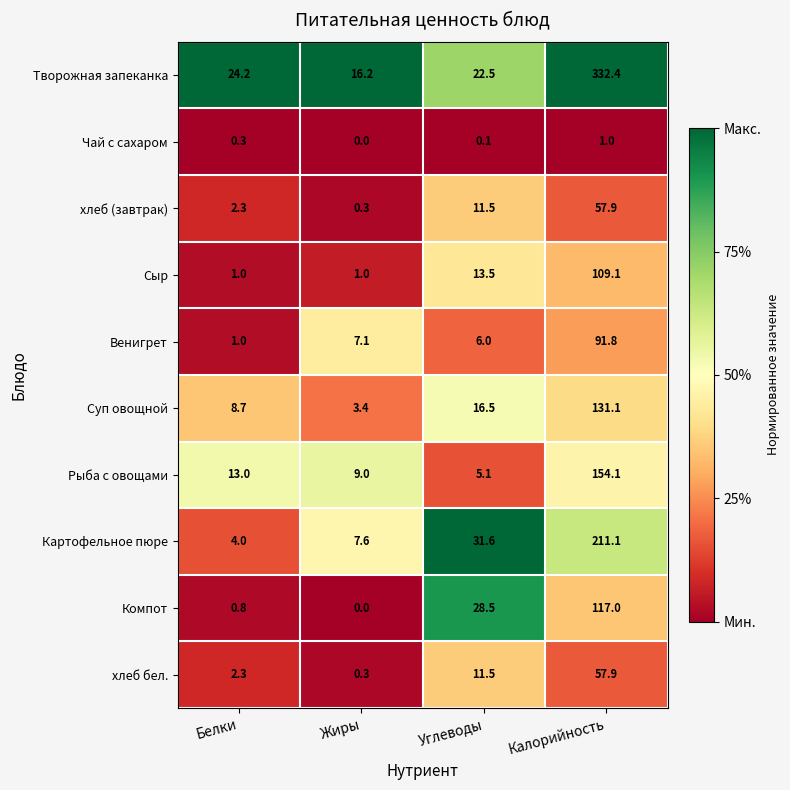

Which series has the largest range (max minus min)?

Творожная запеканка